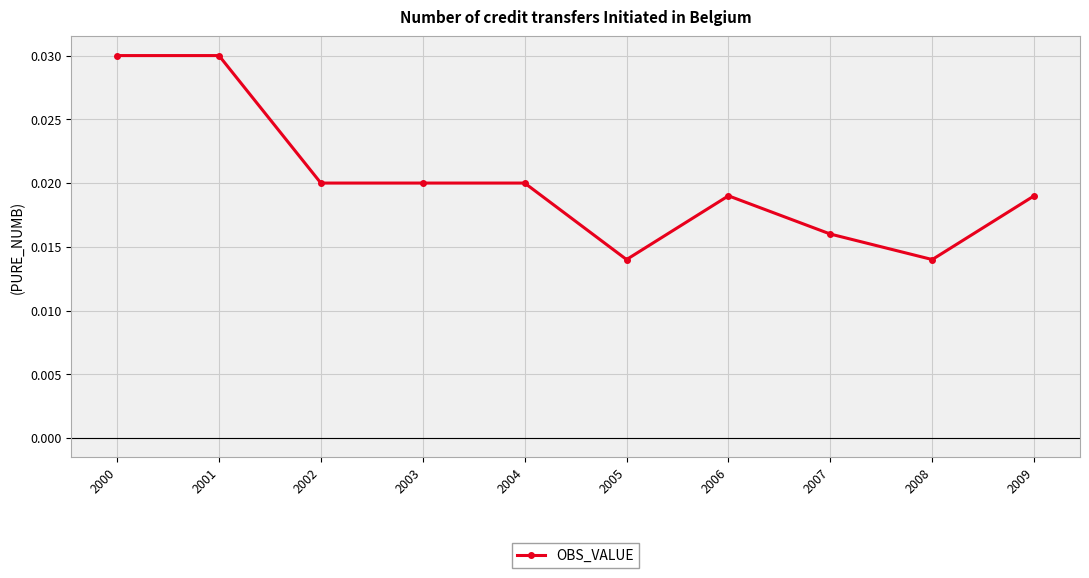

Does the chart display data point markers on the line(s)?

Yes